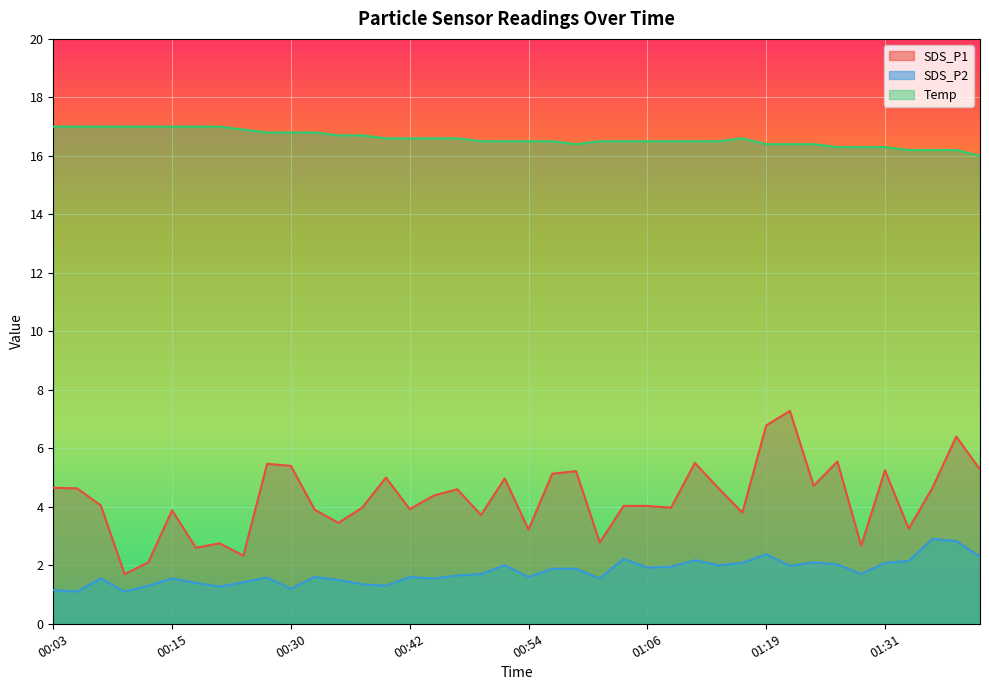

What is the difference between the SDS_P1 values at 00:42 and 00:35?

0.5